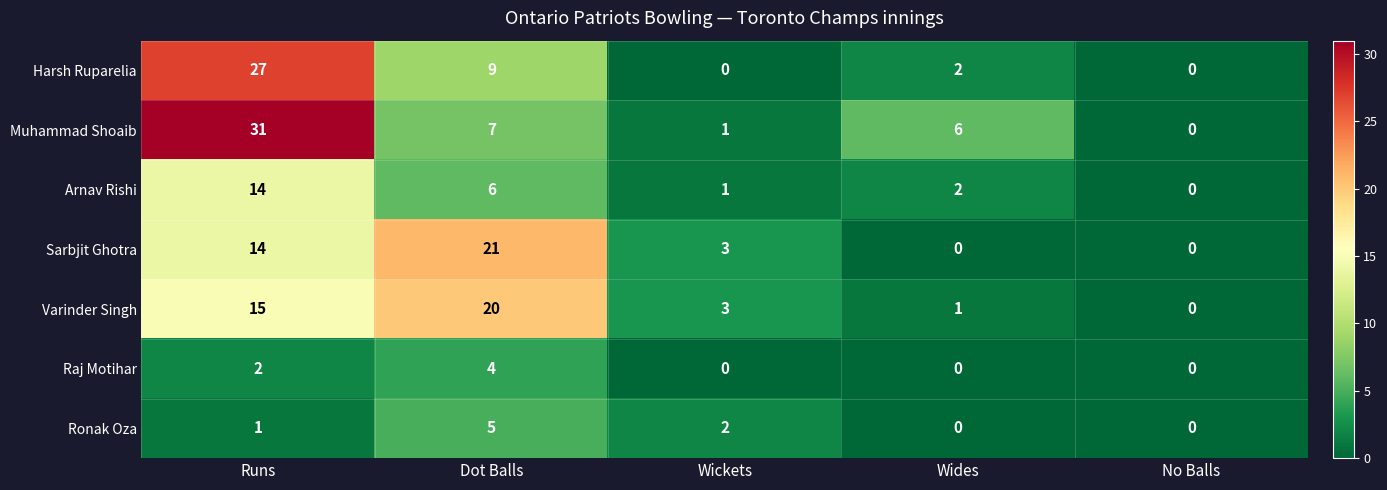

At how many categories does at least one series exceed 9?

2